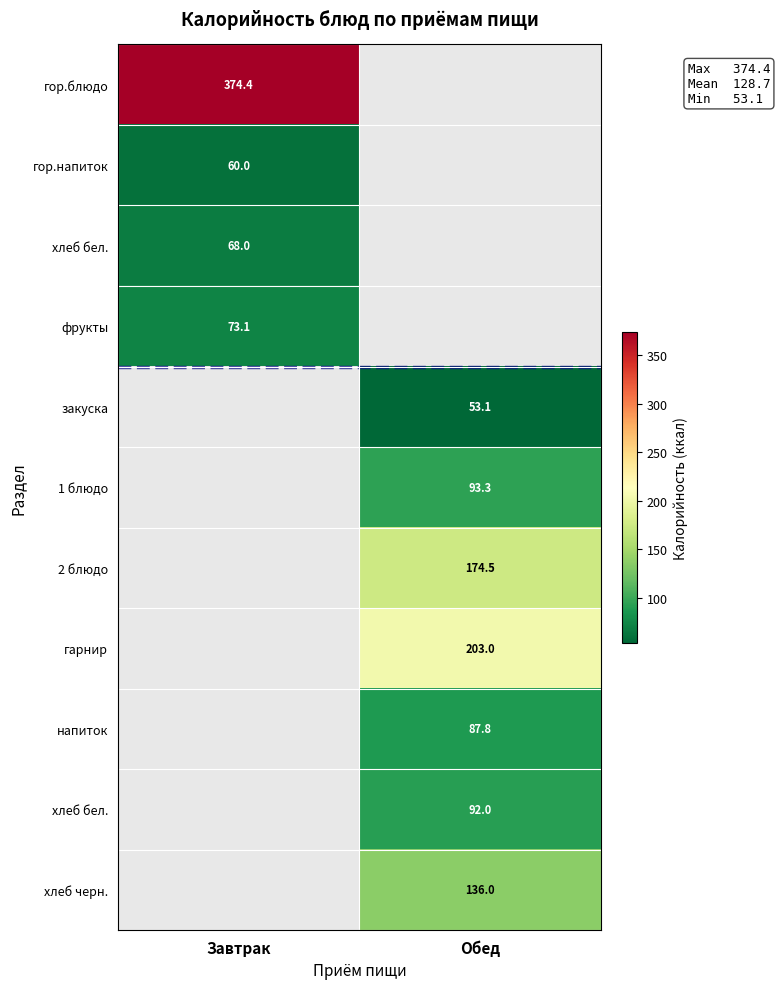

At which category does the chart reach its peak across all series?

Завтрак